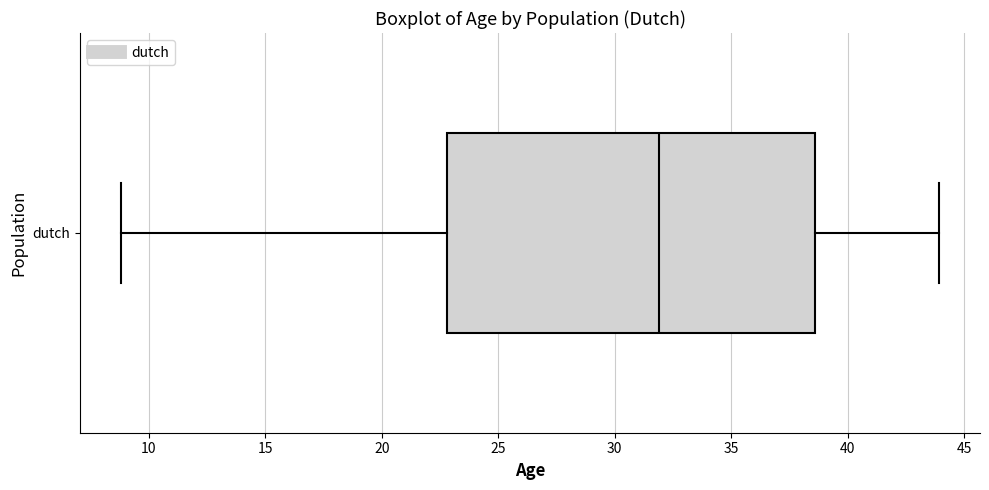

Where is the left edge of the box for dutch on the x-axis? The values are not printed on the chart, so give them approximately, as read against the axis.

23.0